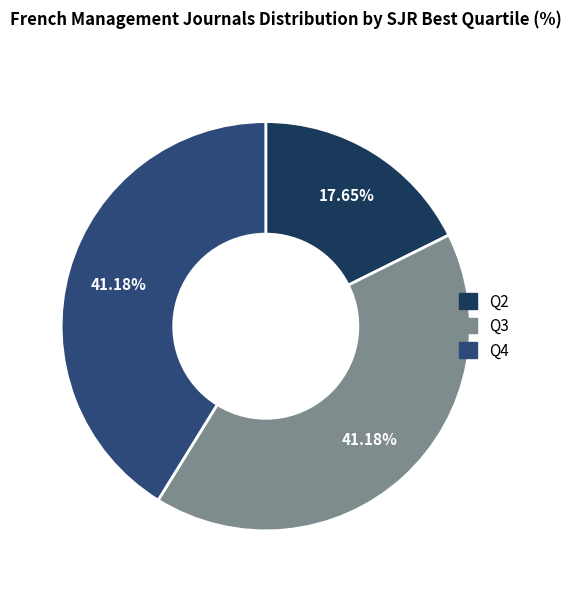

To the nearest percent, what is the difference between the largest and smallest slice percentages?

24%